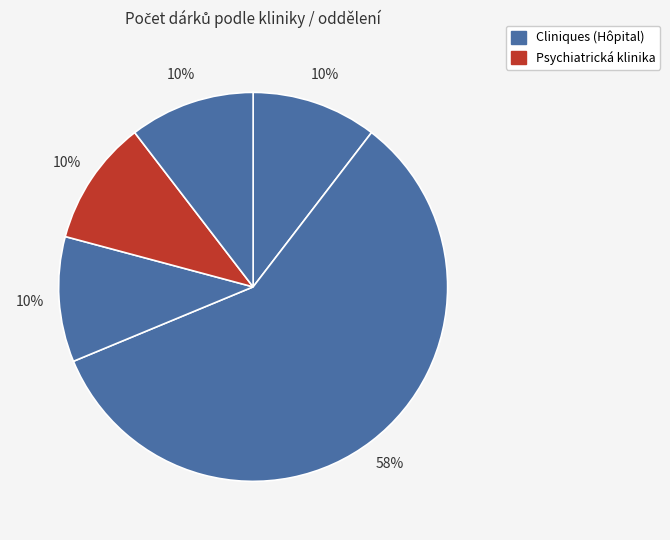

To the nearest percent, what is the average slice percentage?

20%